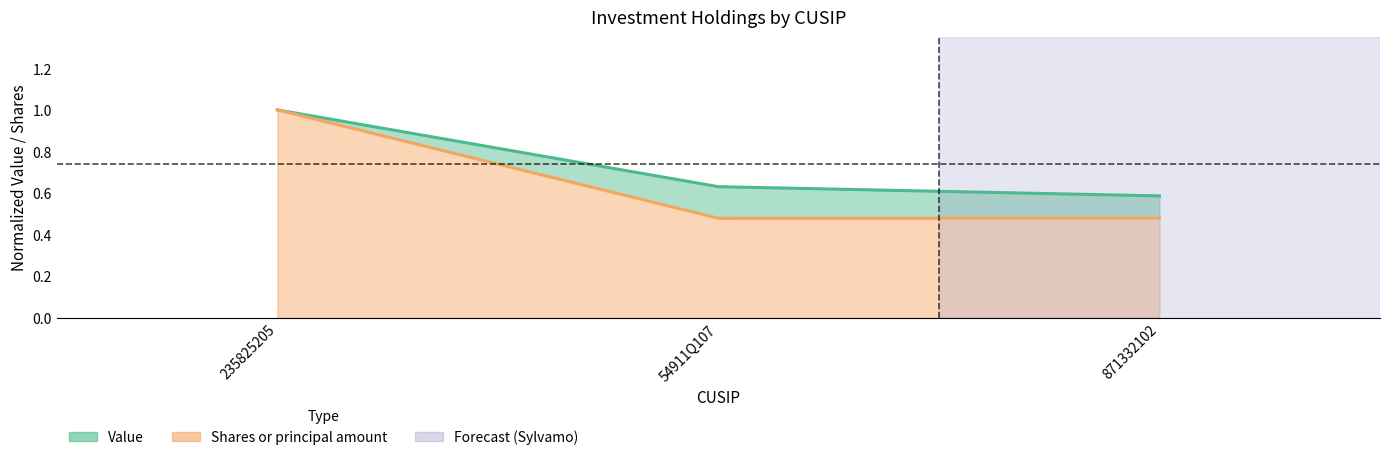

Reading left to right, extract all data points from this chart.

Value: 235825205=1.0	54911Q107=0.6	871332102=0.6
Shares or principal amount: 235825205=1.0	54911Q107=0.5	871332102=0.5